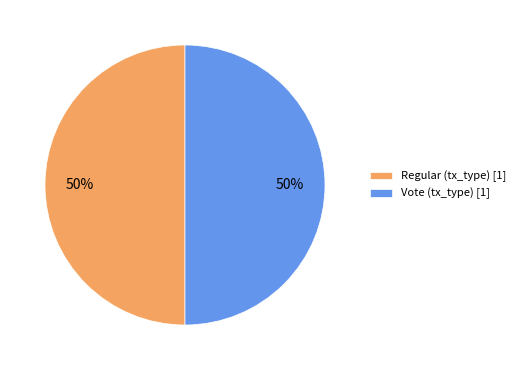

Is the sum of Vote and Regular greater than half?

Yes